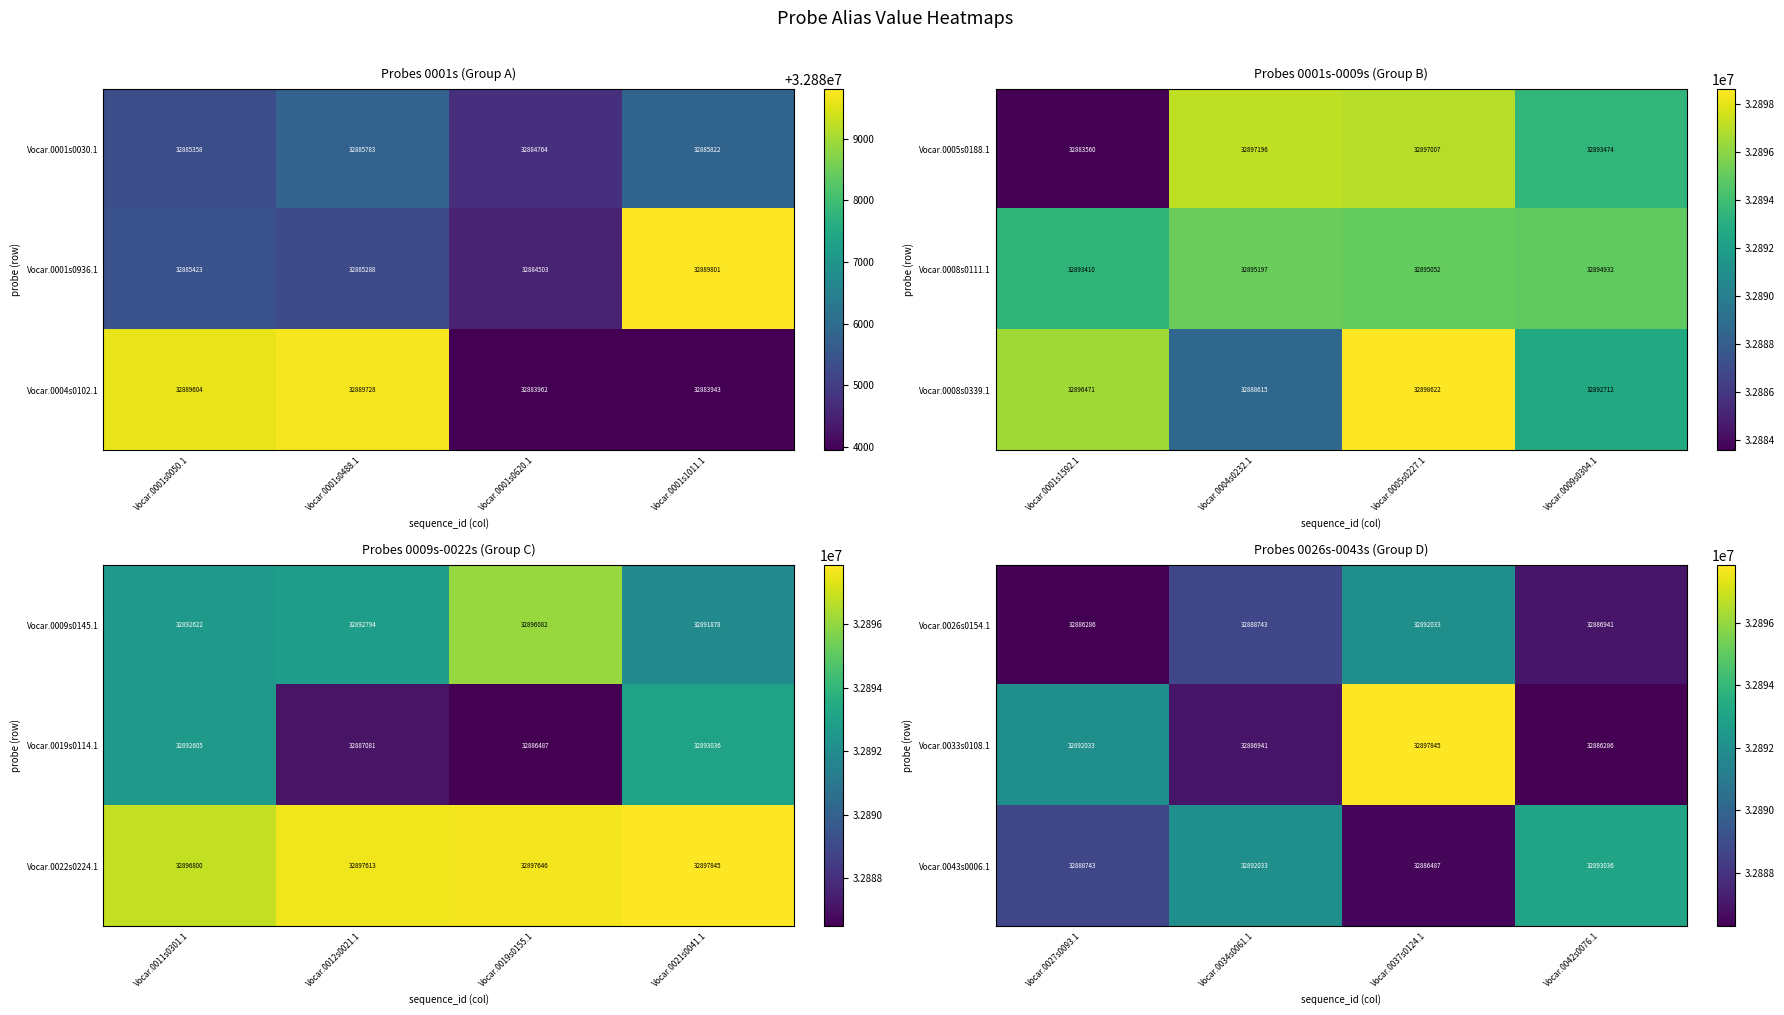

What is the difference between the second highest and minimum values in the Vocar.0033s0108.1 series?

5747